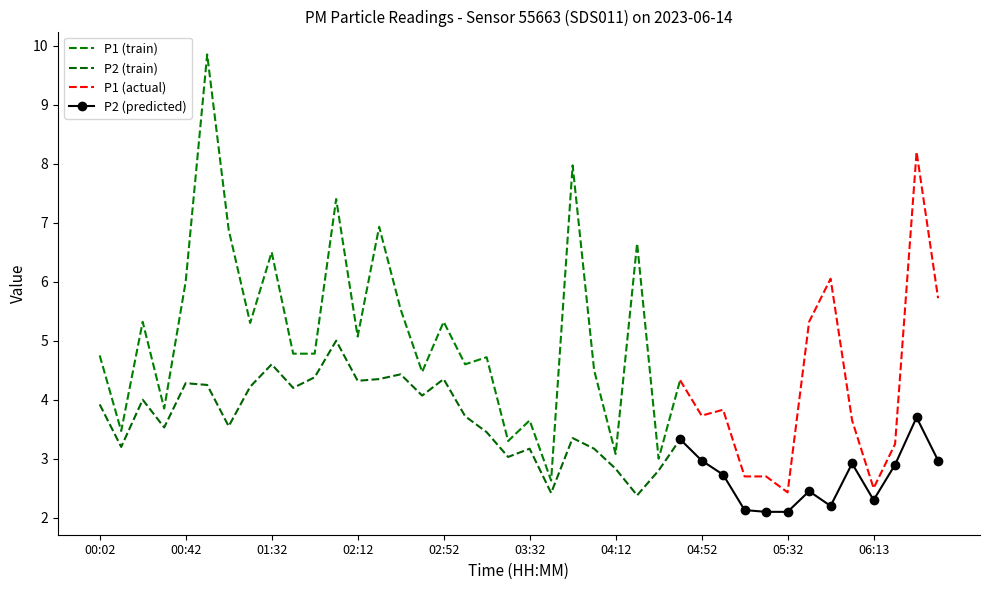

Does the chart have visible grid lines?

No